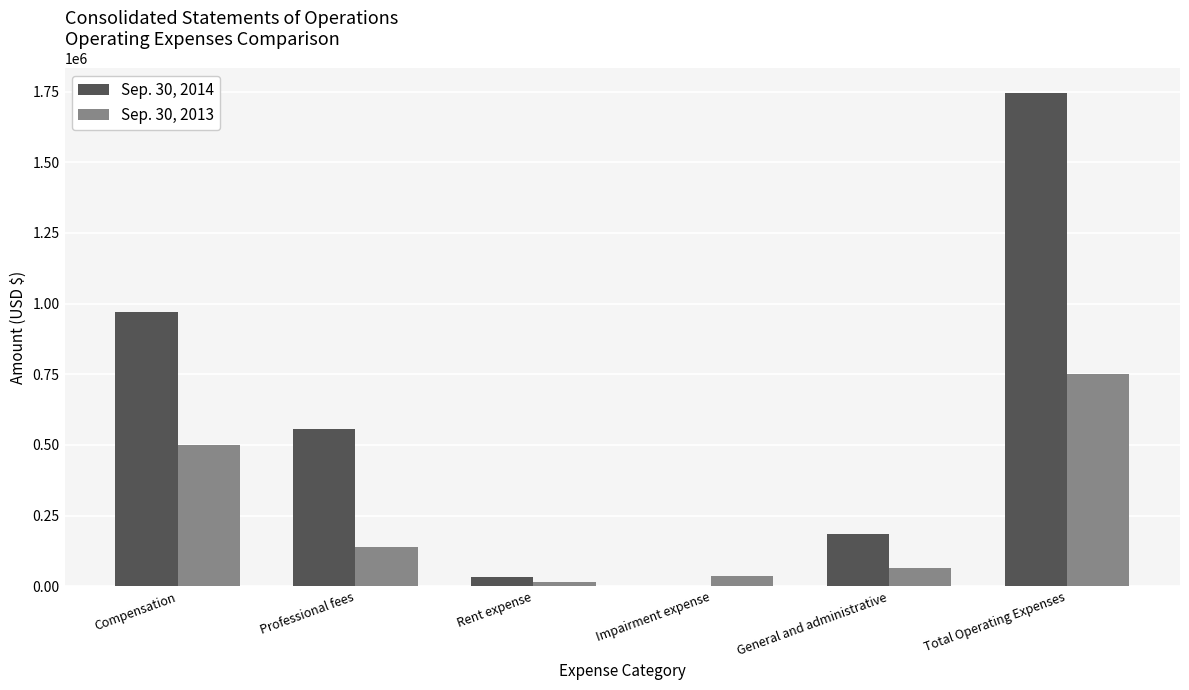

Which series changed the most between General and administrative and Total Operating Expenses?

Sep. 30, 2014